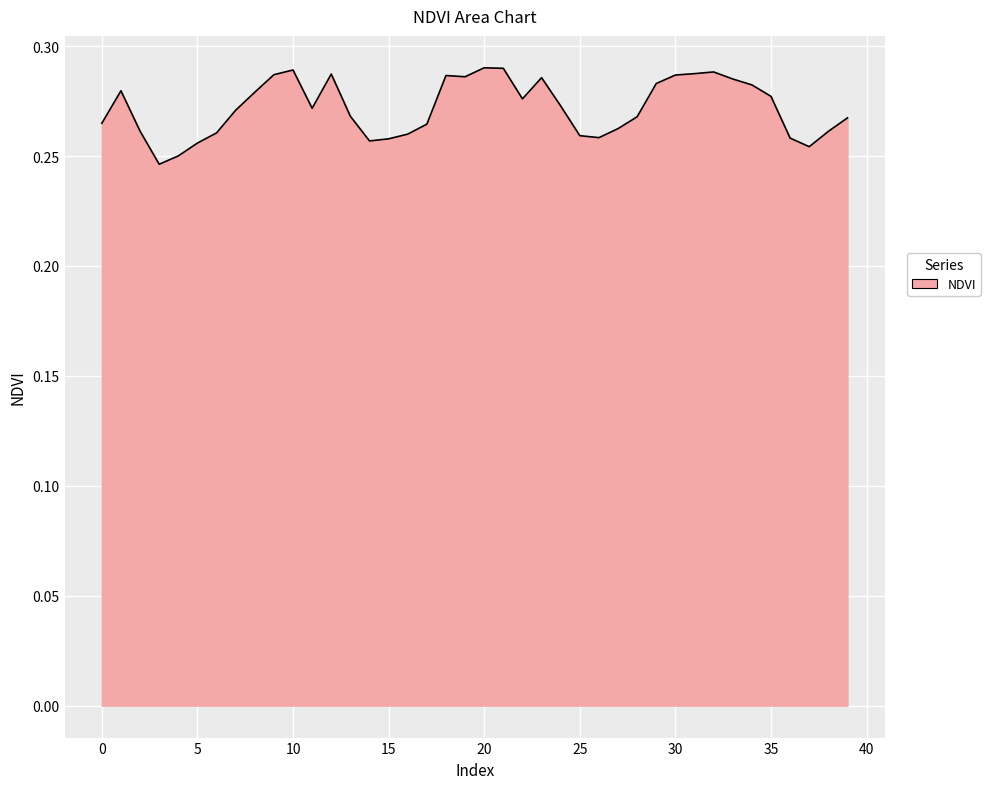

How many points are higher than both their immediate neighbors (excluding endpoints)?

7